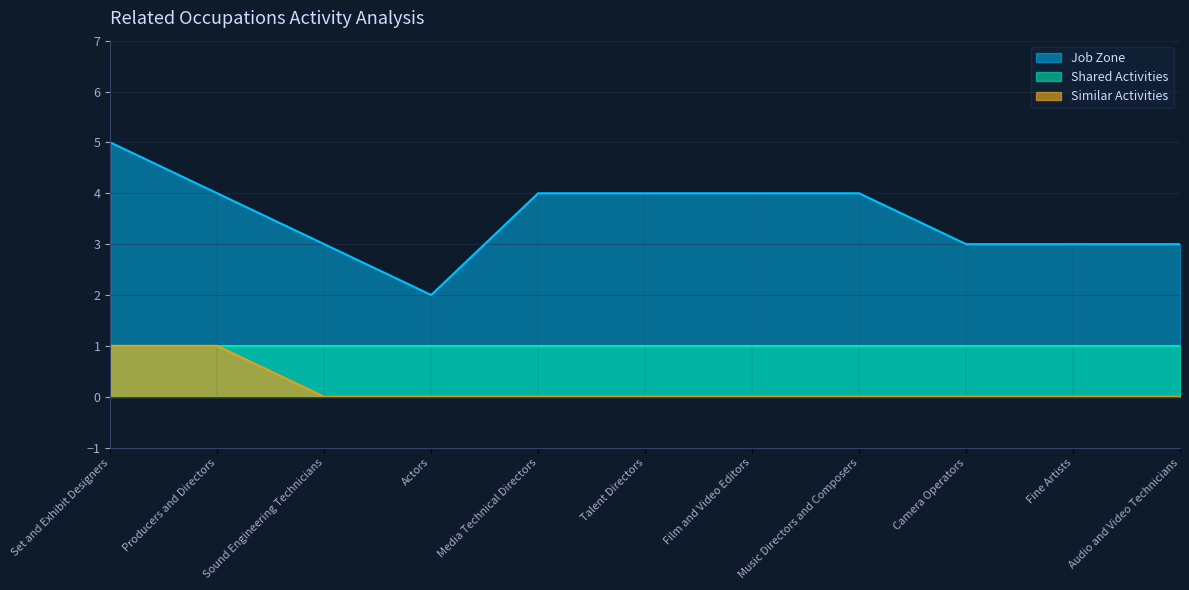

What is the label of the 3rd point from the right?

Camera Operators